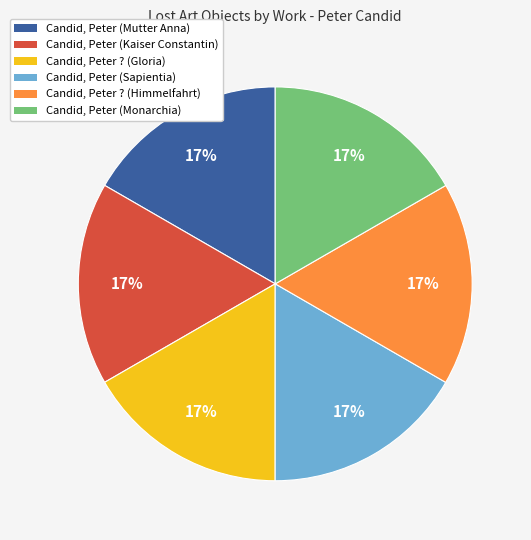

Do Candid, Peter (Mutter Anna) and Candid, Peter ? (Himmelfahrt) together represent more than half of the pie?

No